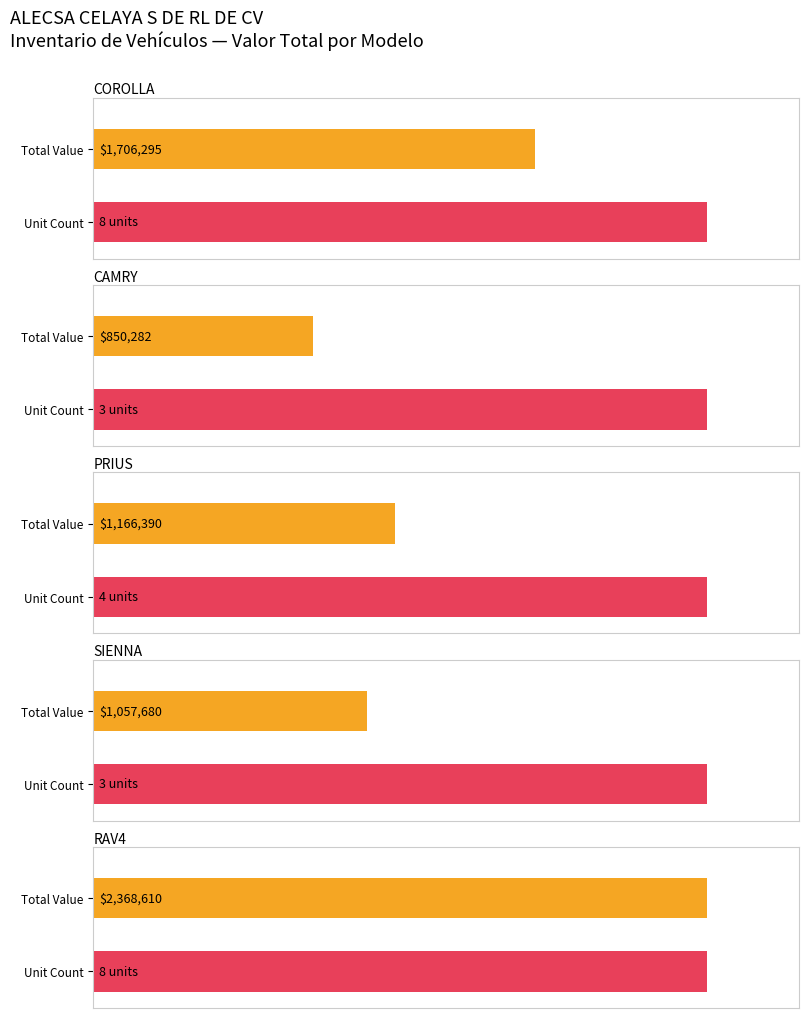

At COROLLA, list the series in order from largest to smallest.

Total Value, Unit Count